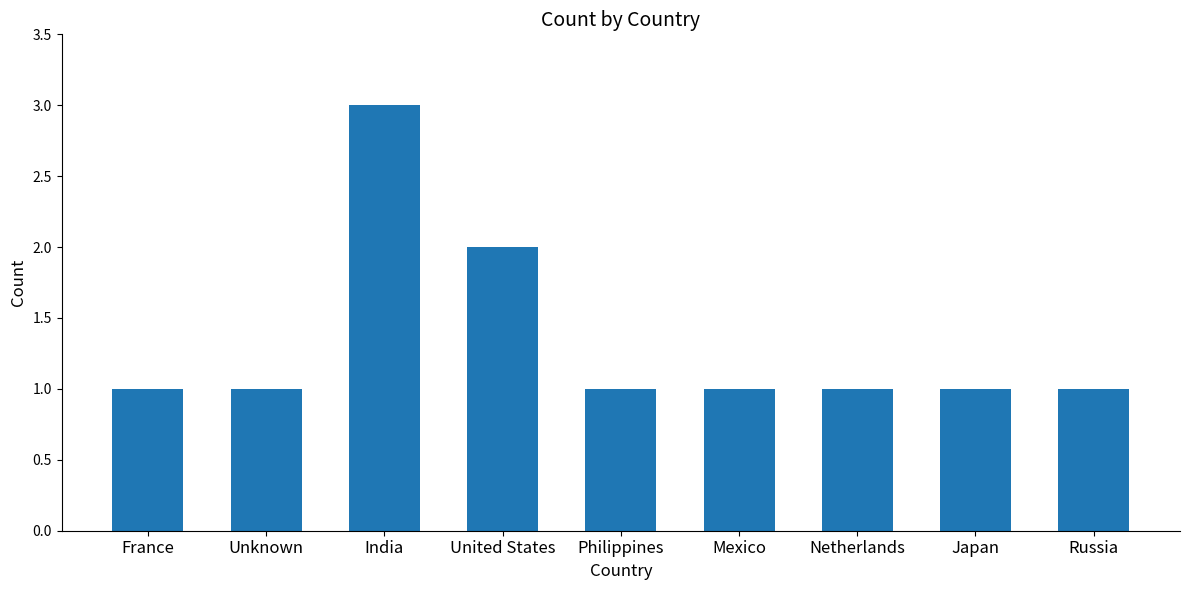

What is the sum of all values?

12